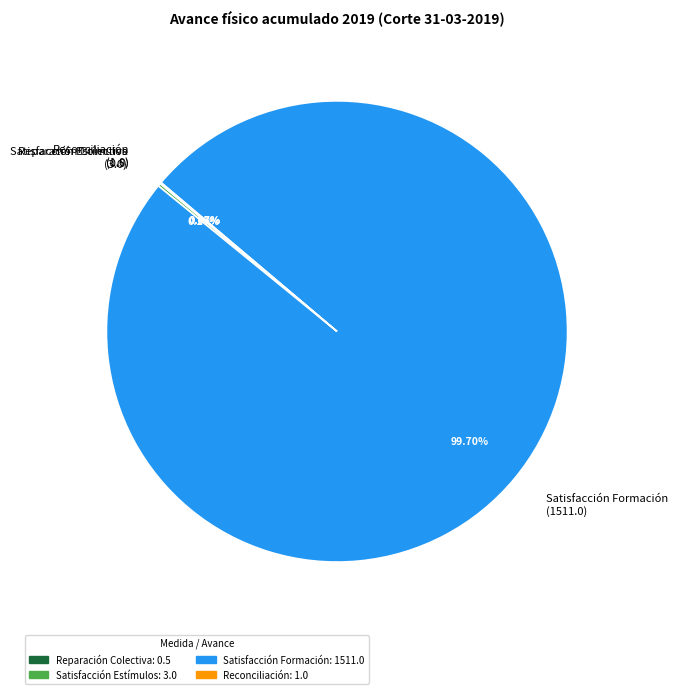

Does Satisfacción Formación (1511.0) account for over 50% of the chart?

Yes